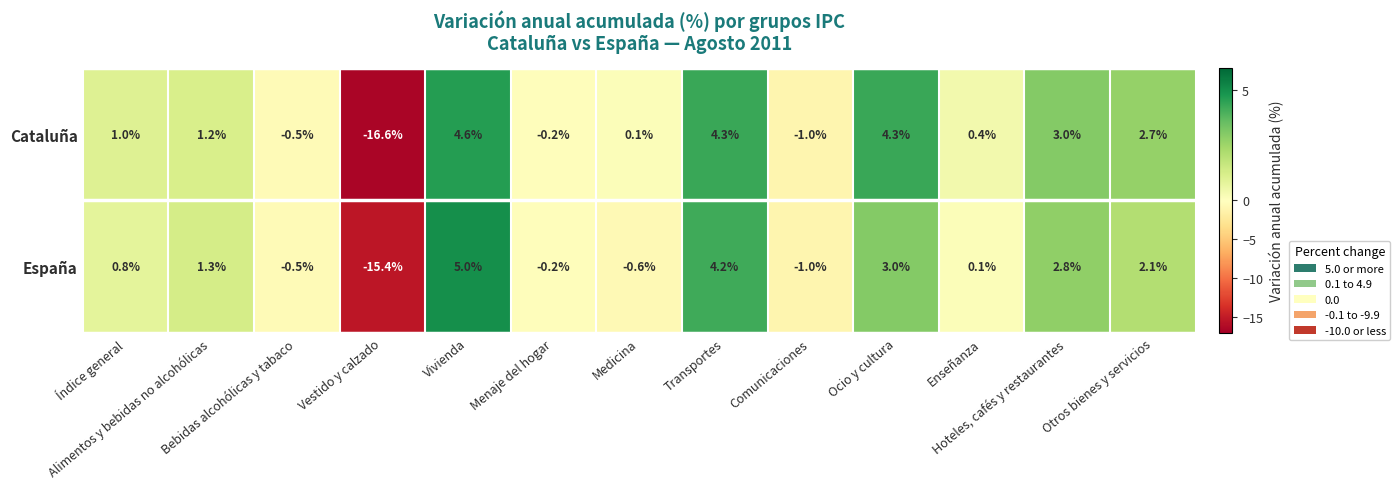

What is the sum of all España values?

1.6